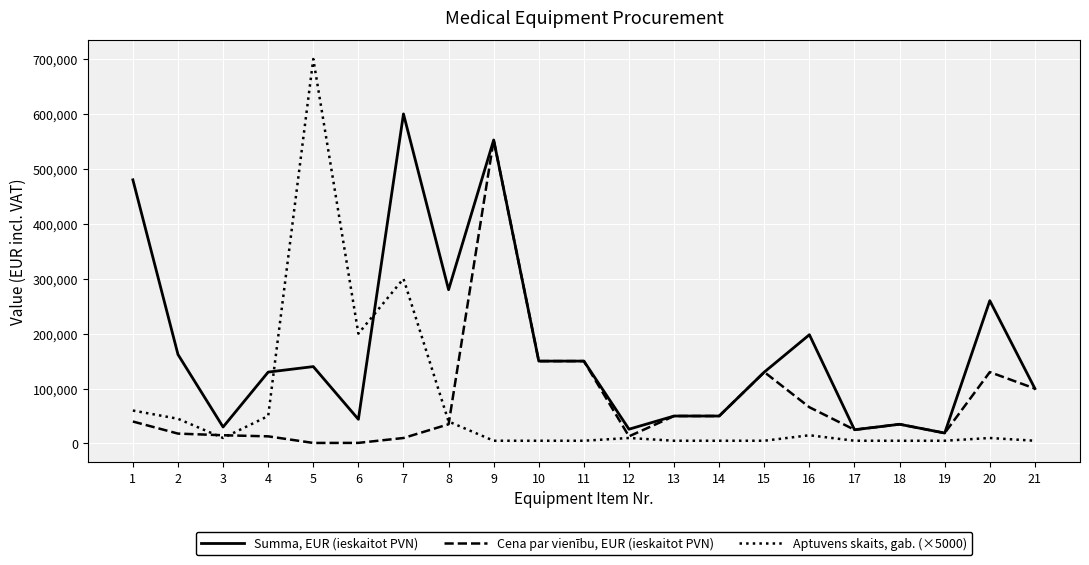

What is the smallest value displayed?

1000.0